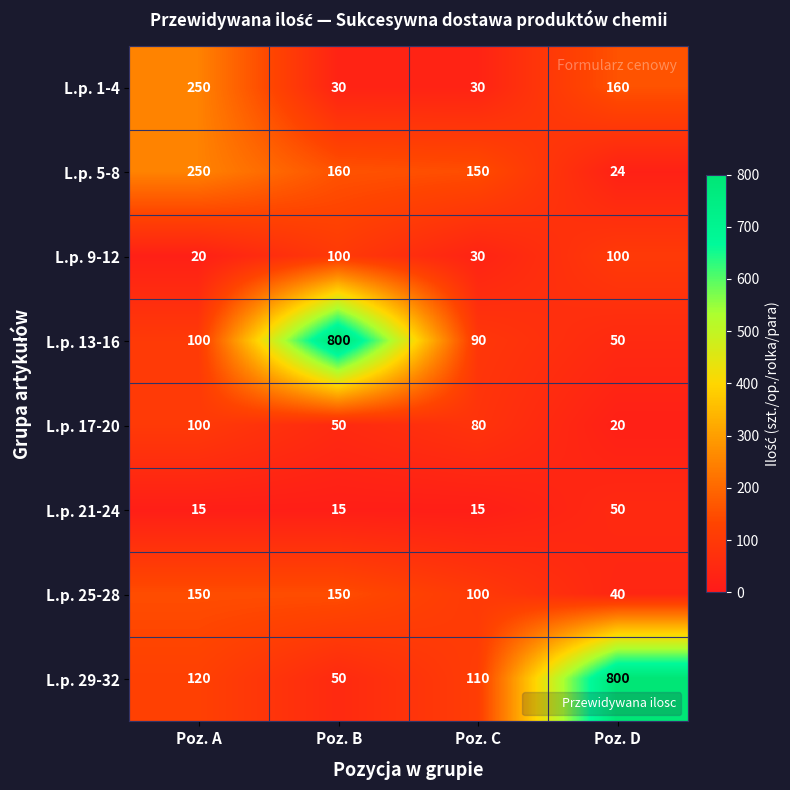

Where is L.p. 5-8 nearest to the value 137?

Poz. C